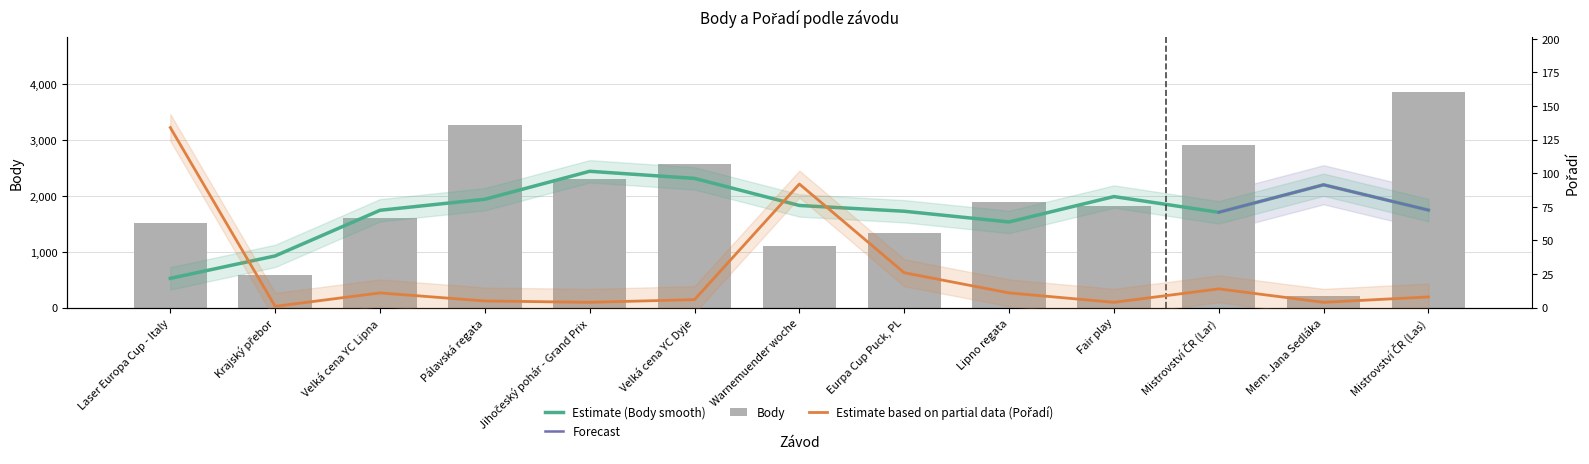

What is the difference between the Pořadí values at Velká cena YC Lipna and Pálavská regata?

6